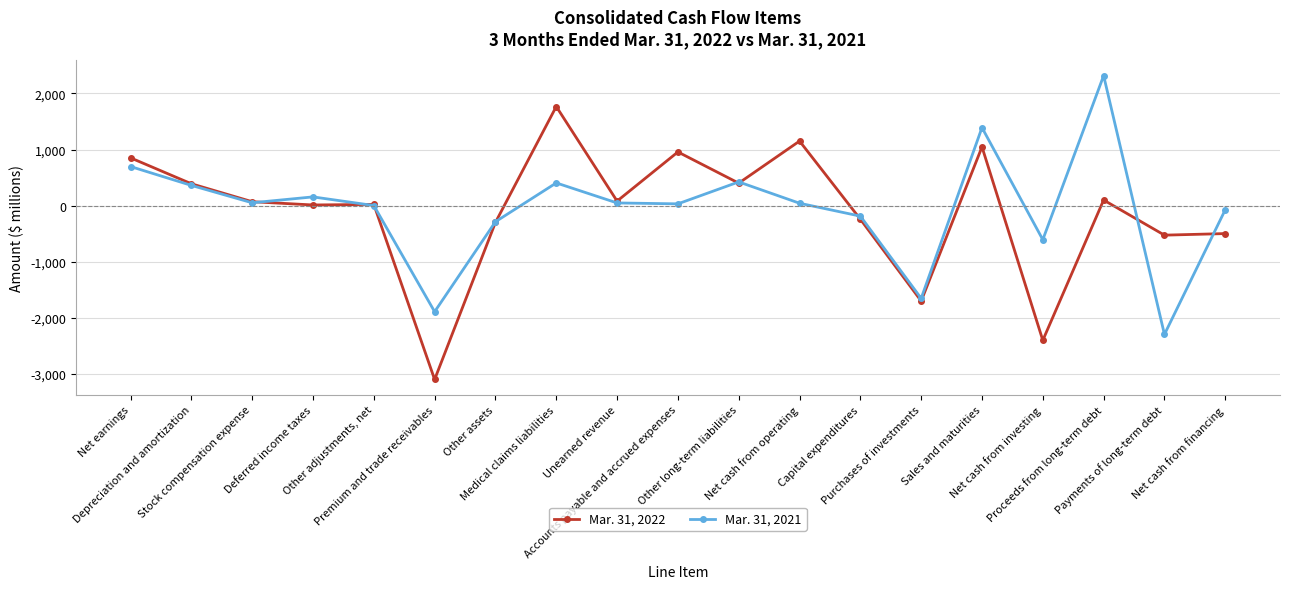

How many data points in Mar. 31, 2021 are less than 43?

9